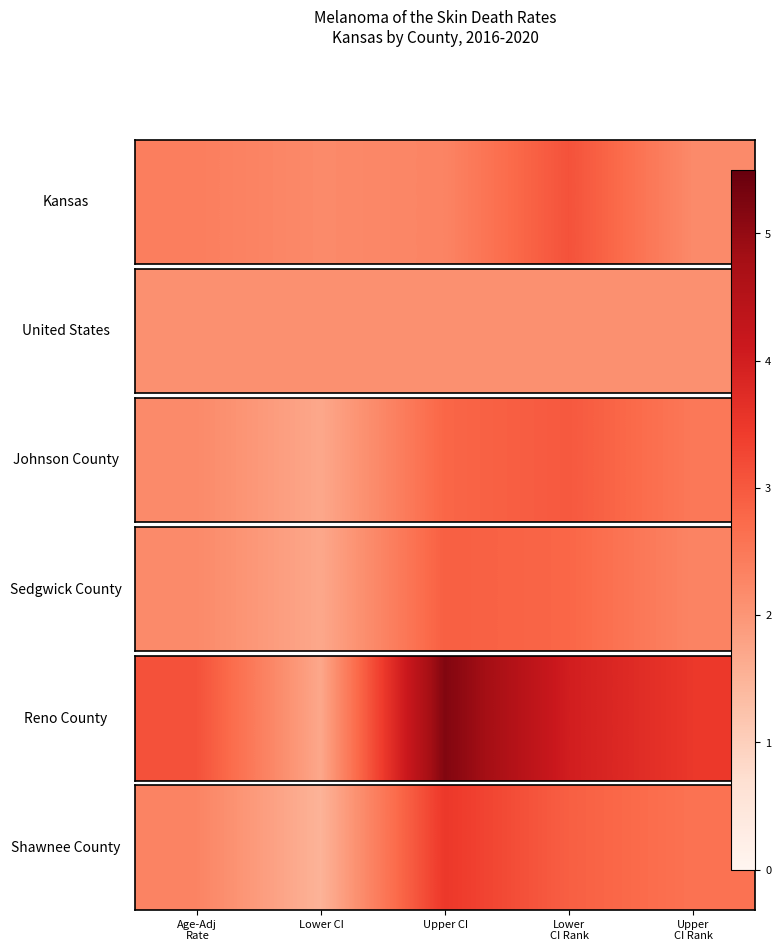

Which label corresponds to the largest value in the chart?

Upper CI